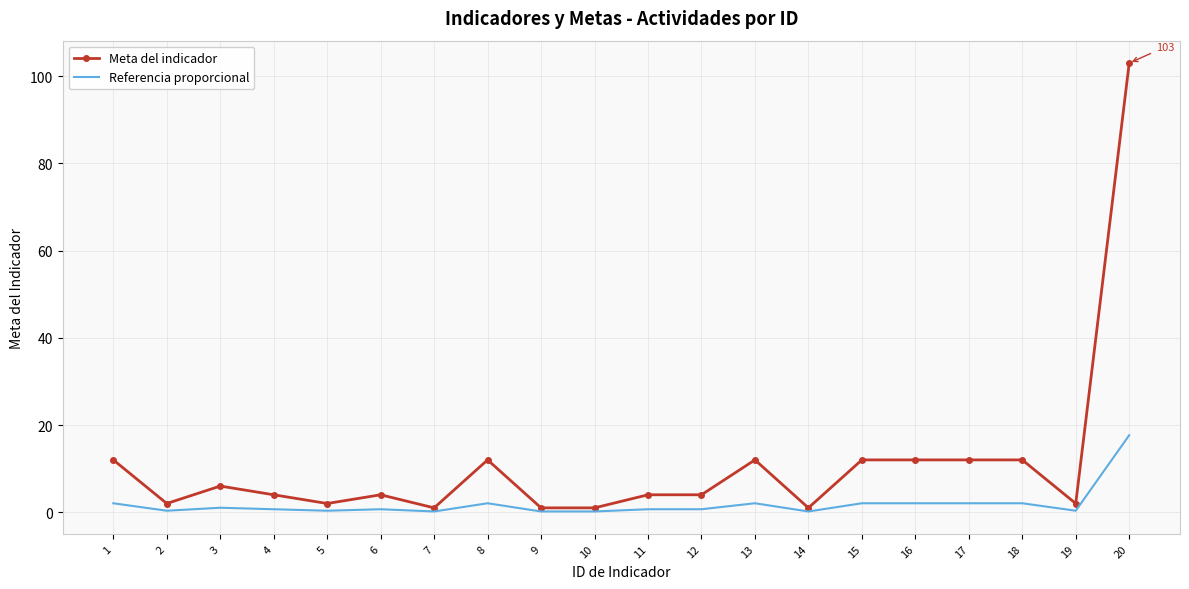

Count the number of data series in this chart.

2